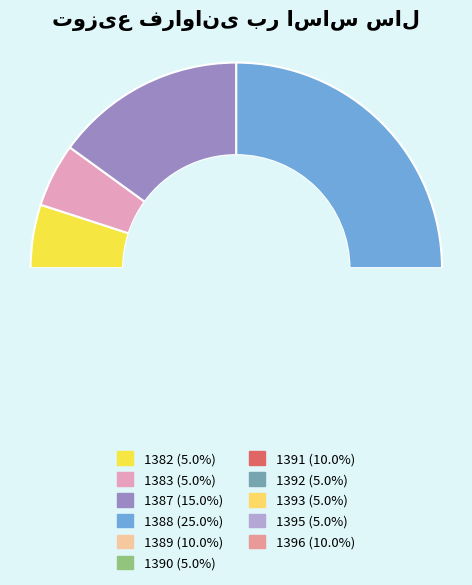

What is the ratio of the value at 1387 to the value at 1388?

0.6